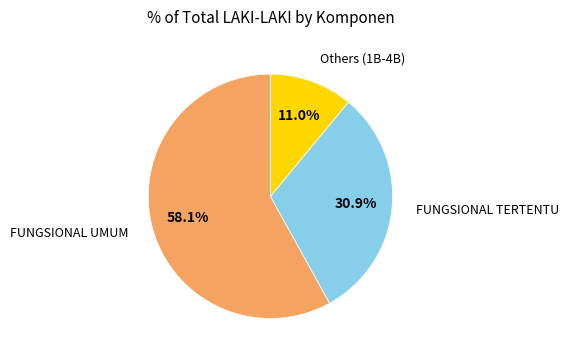

Does any single category account for the majority?

Yes